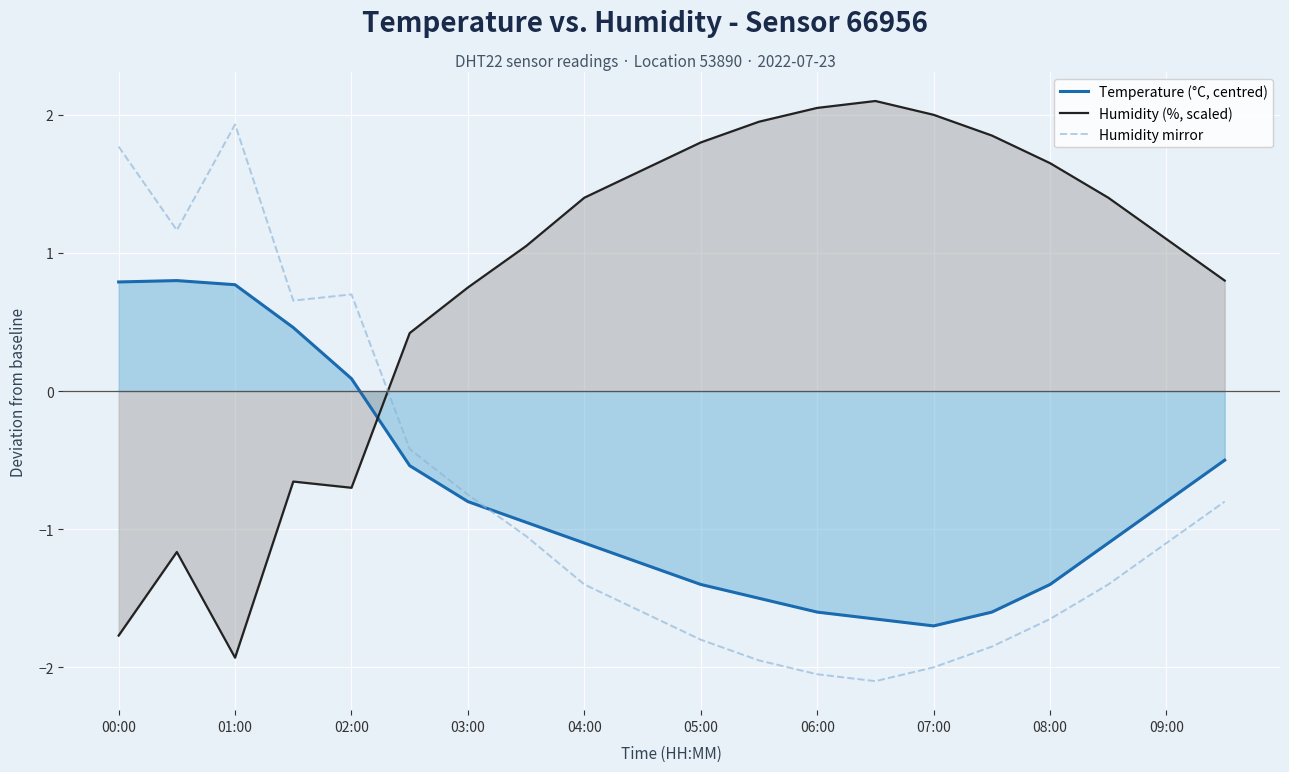

At which label does Humidity mirror first exceed -1?

00:00